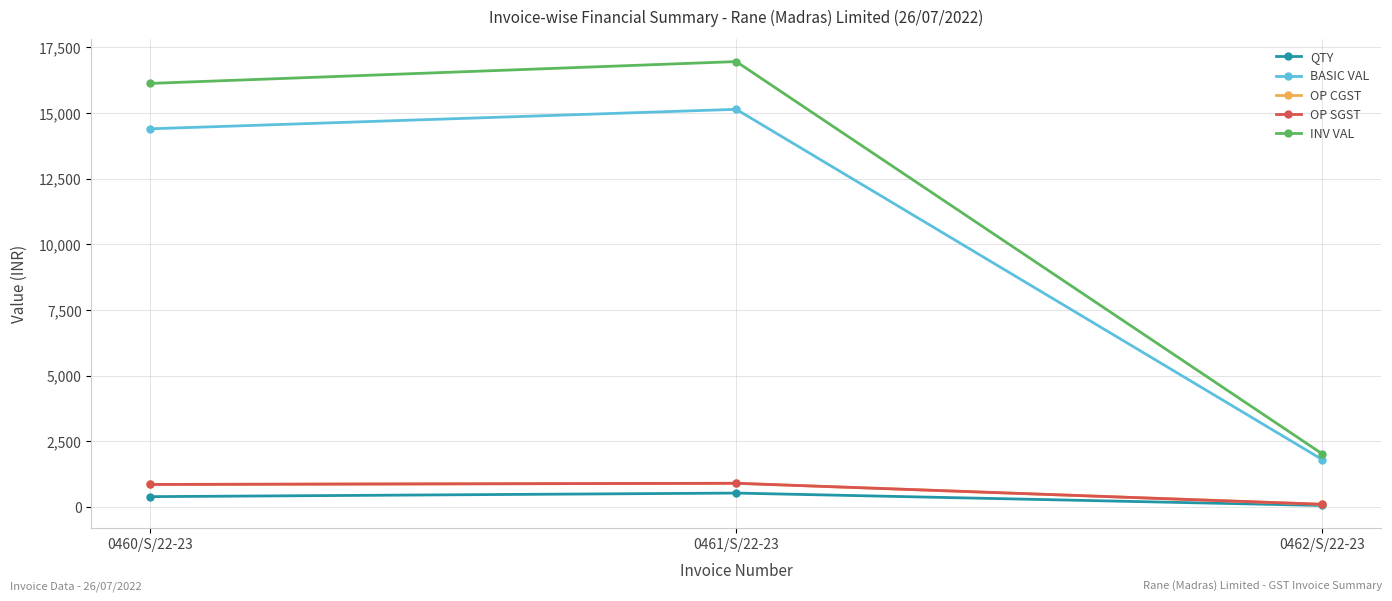

Is this an area chart (filled region under the line)?

No